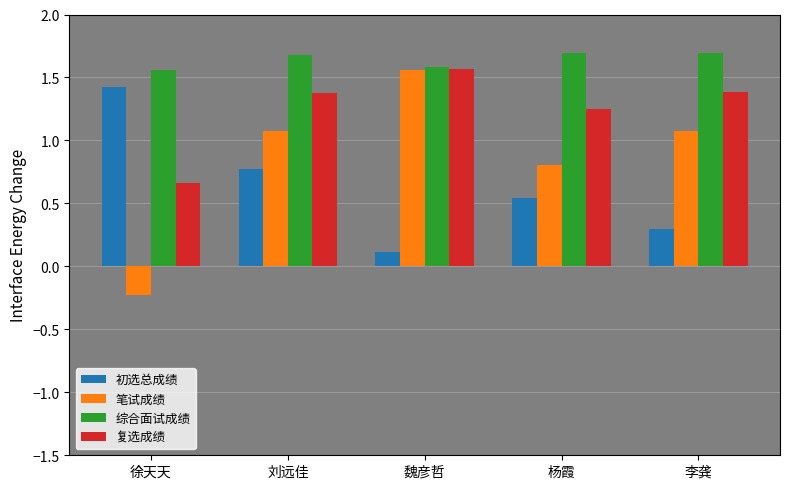

Which category has the highest value in the 初选总成绩 series?

徐天天